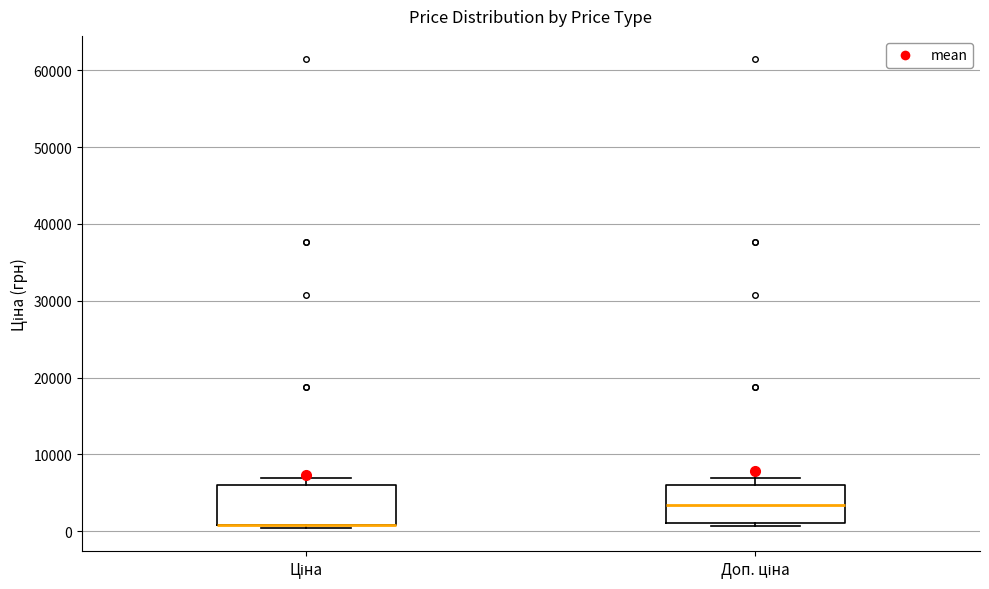

Where is the upper edge of the box for Ціна on the y-axis? The values are not printed on the chart, so give them approximately, as read against the axis.

6000